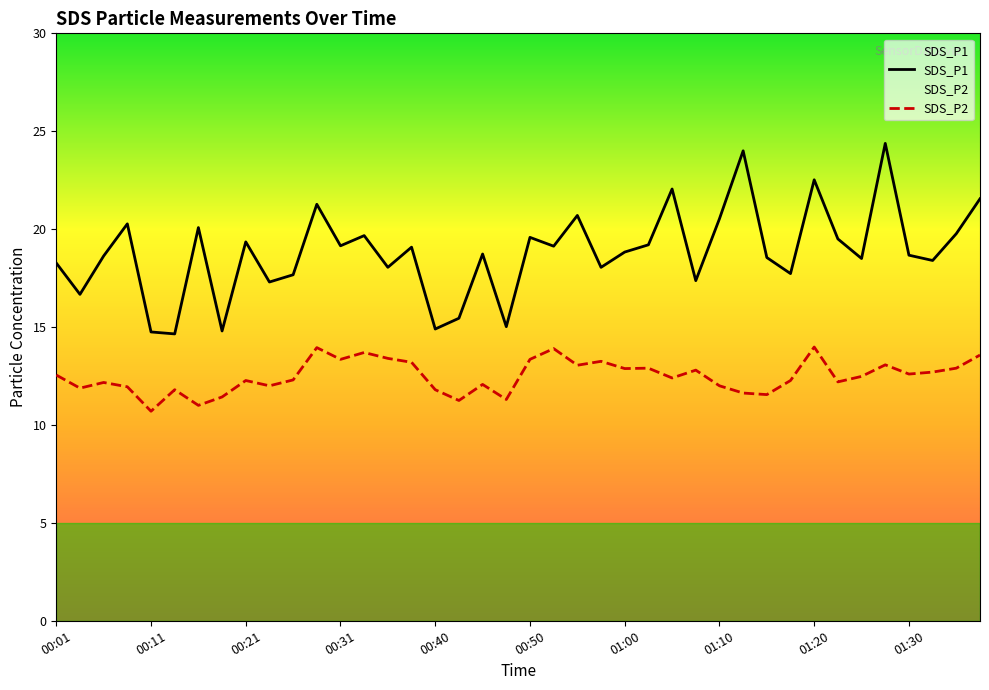

What is the spread (max minus min) of values at 00:26?

5.4